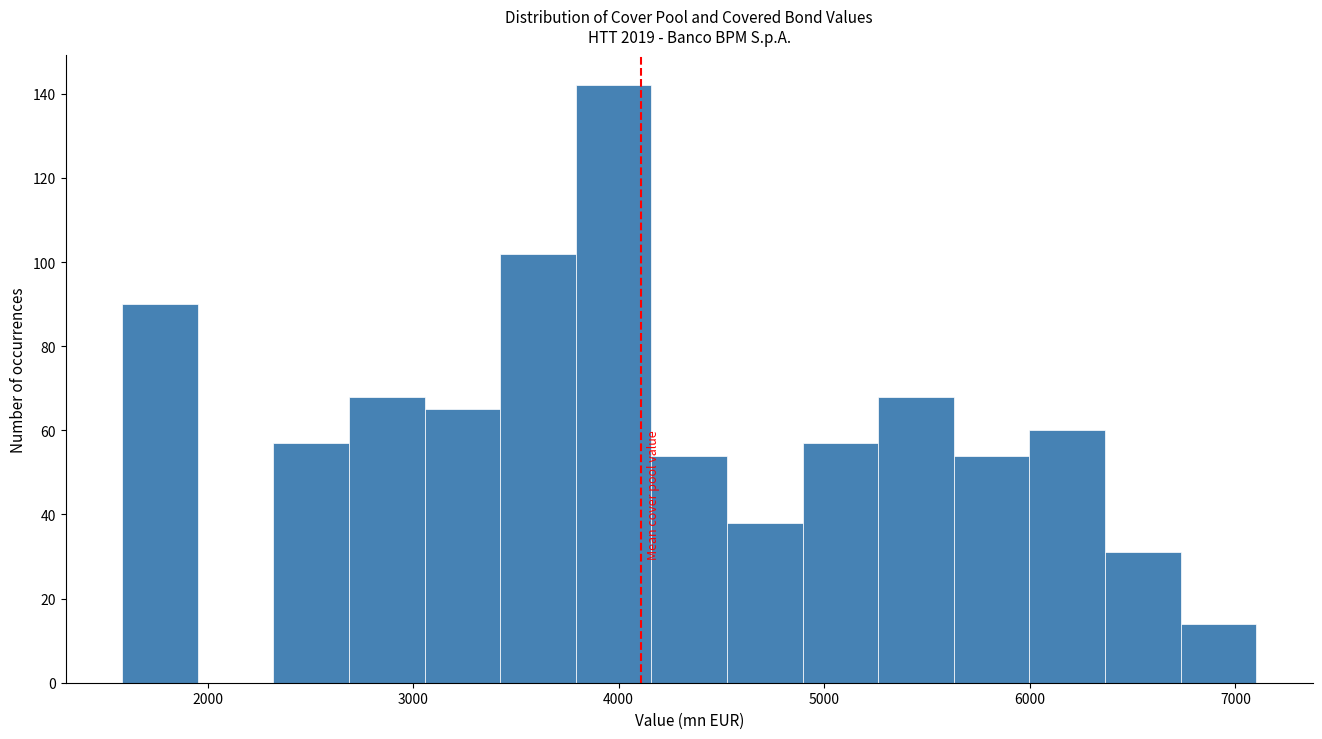

Around what value on the x-axis is the tallest bar? Give the approximate position of its centre, as read against the axis.

4000